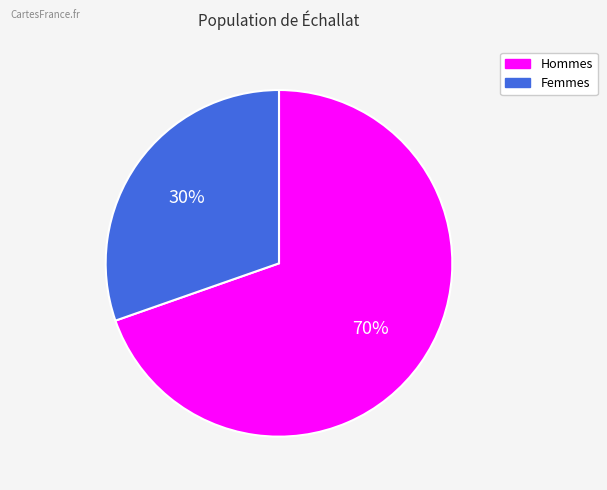

How many segments does this pie chart have?

2